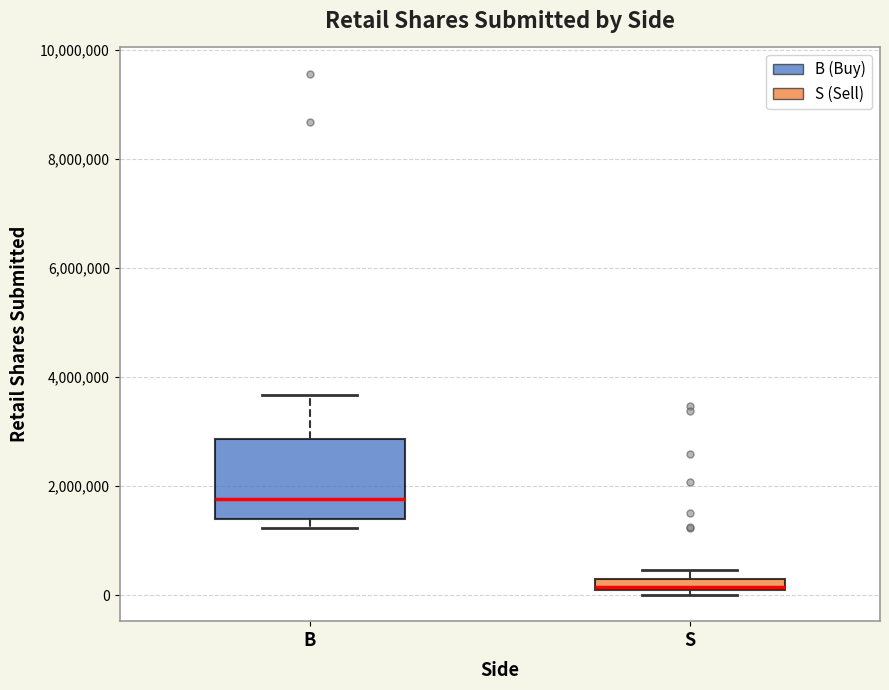

Where does the median line of the box for B sit on the y-axis? The values are not printed on the chart, so give them approximately, as read against the axis.

1800000